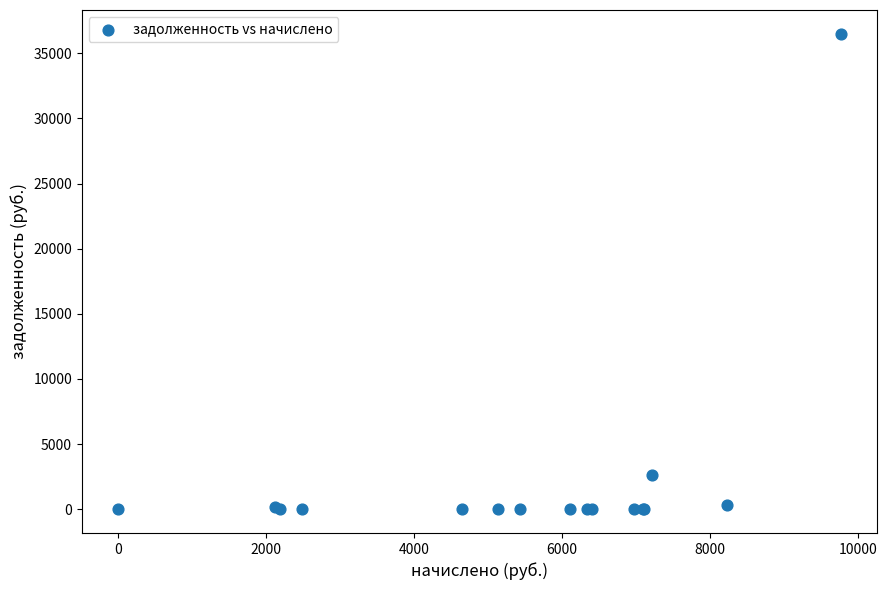

What Y value in the scatter plot is closest to 18248?

2648.4